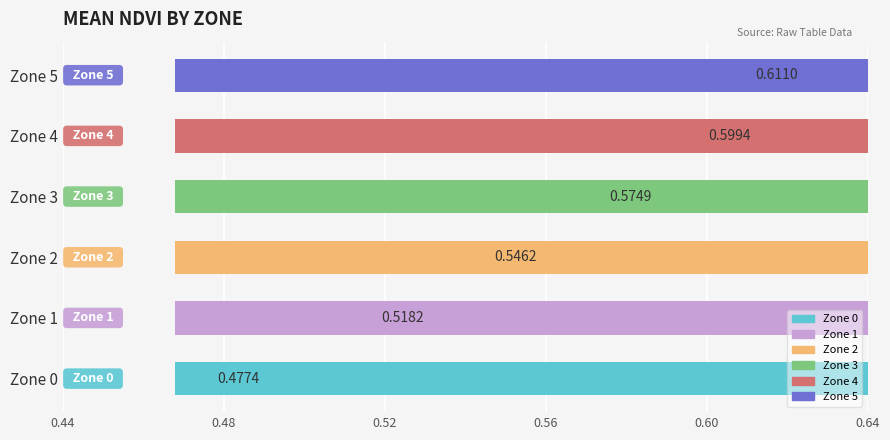

Reading left to right, transcribe all the data shown in this chart.

0.5	0.5	0.5	0.6	0.6	0.6